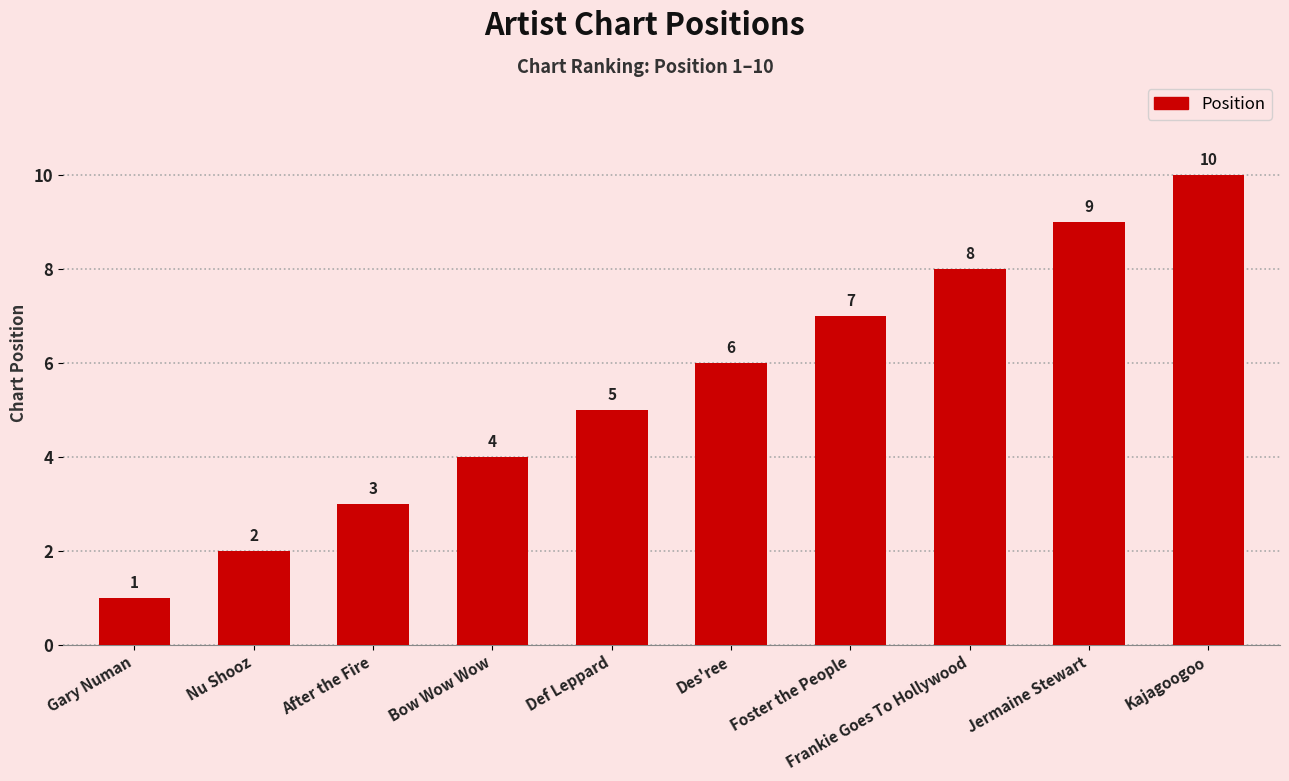

What is the sum of the values at Foster the People and Jermaine Stewart?

16